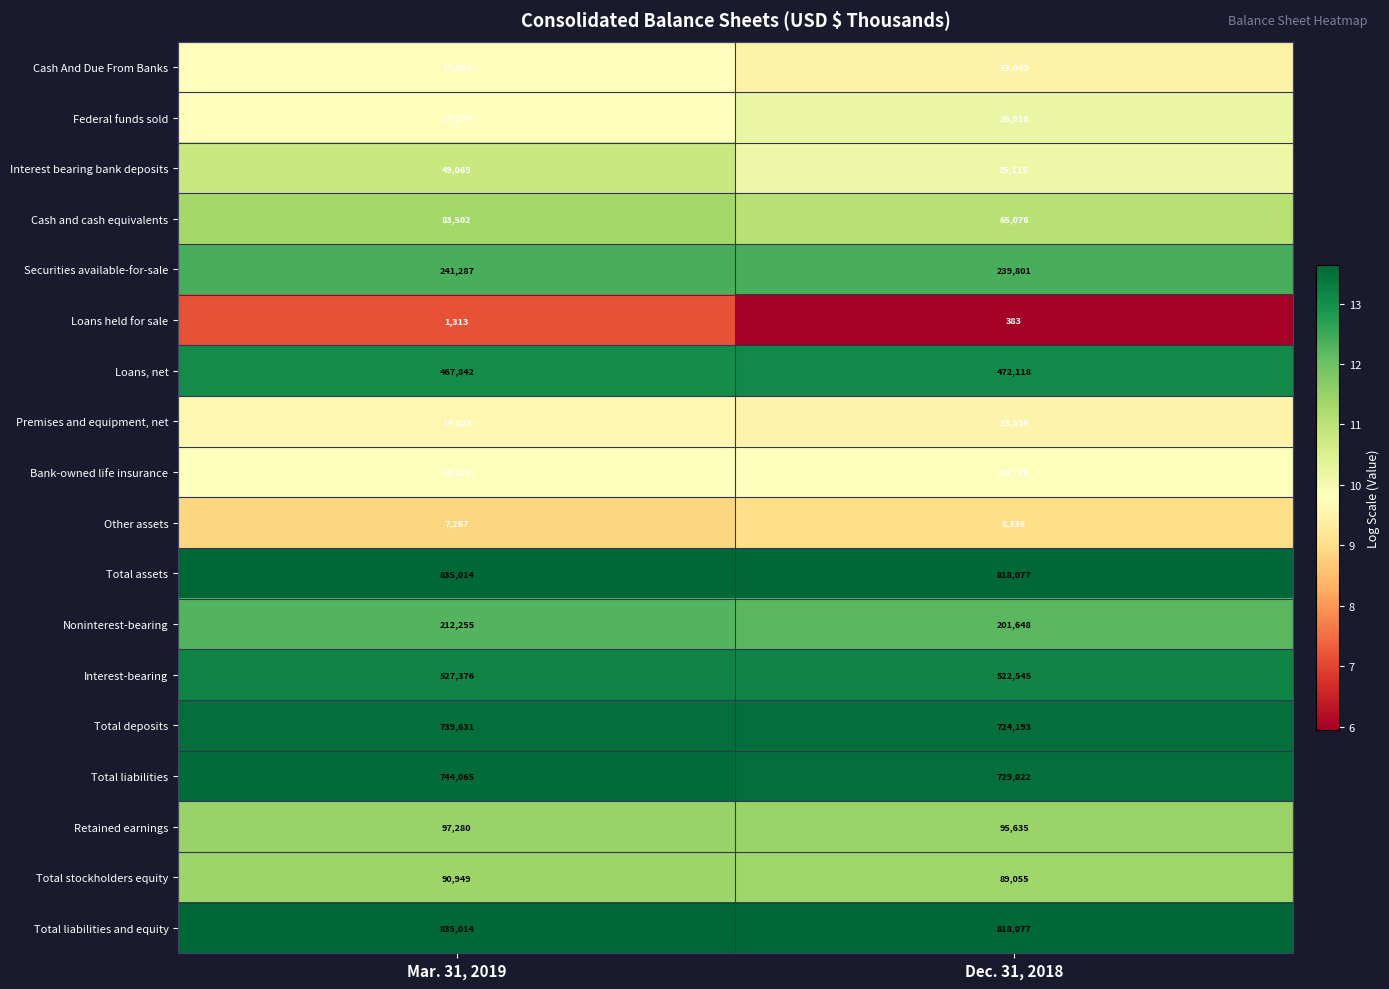

What is the sum of all Cash And Due From Banks values?

30097